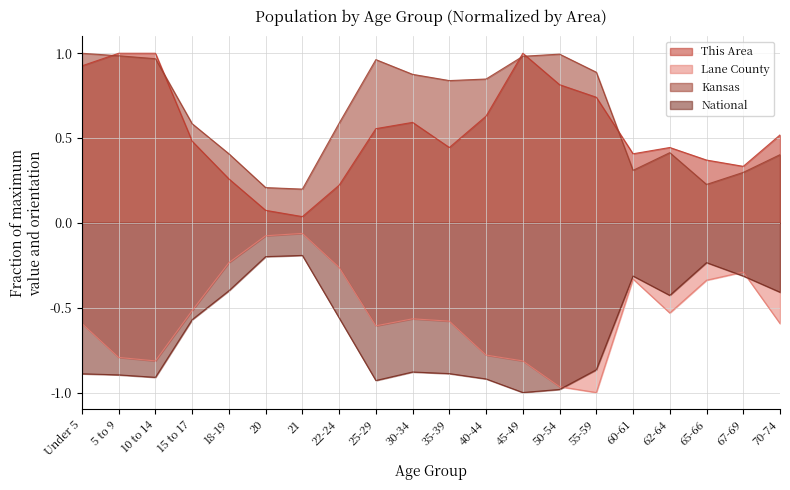

What is the total value across all series at 40-44?

-0.2